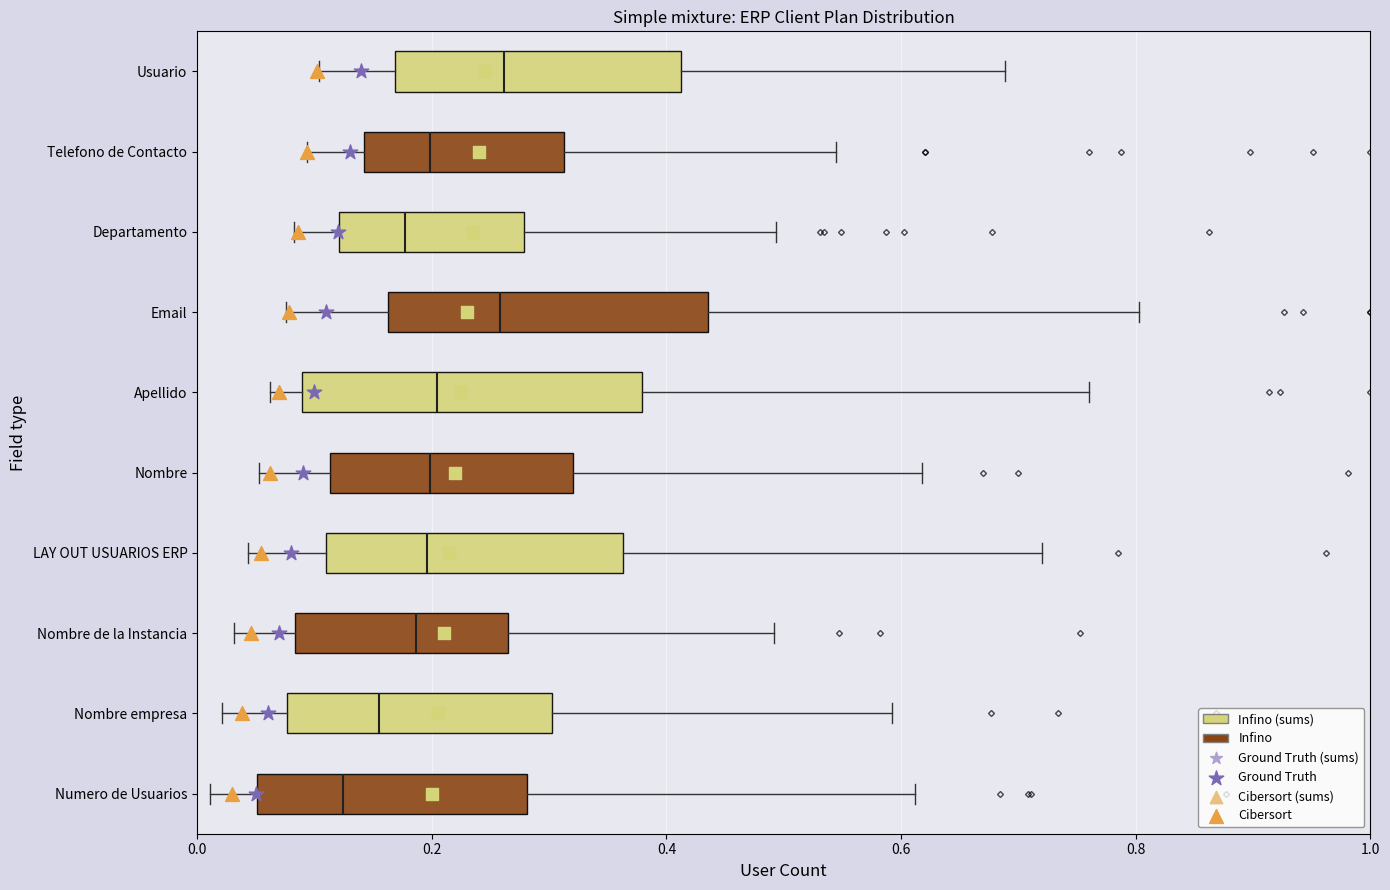

Where is the right edge of the box for Email on the x-axis? The values are not printed on the chart, so give them approximately, as read against the axis.

0.44